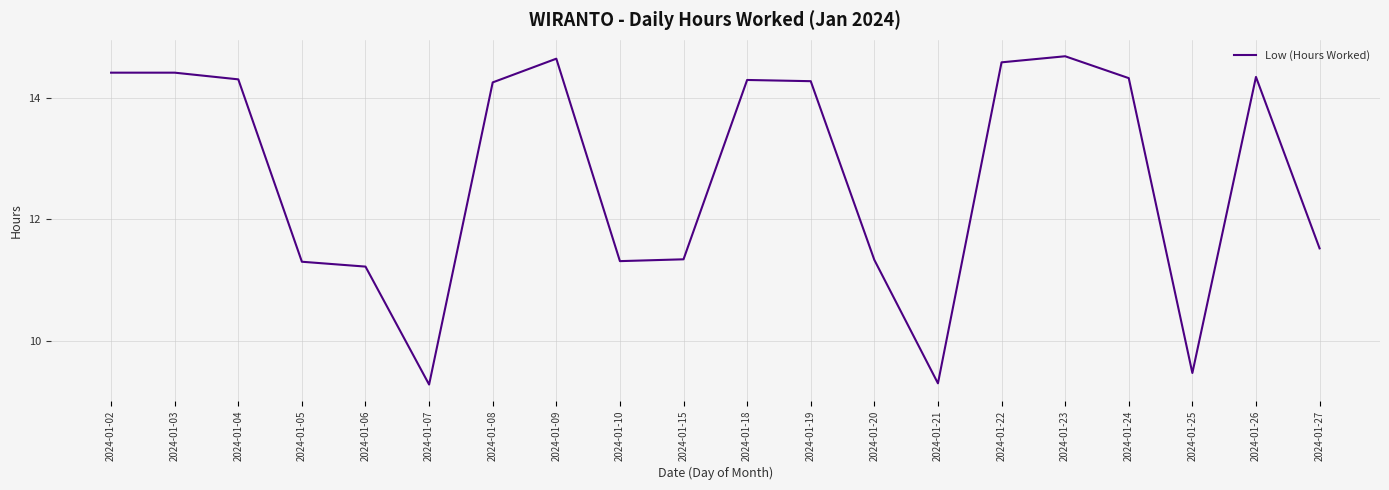

The chart shows a value of 15.4 at 2024-01-15. True or false?

False